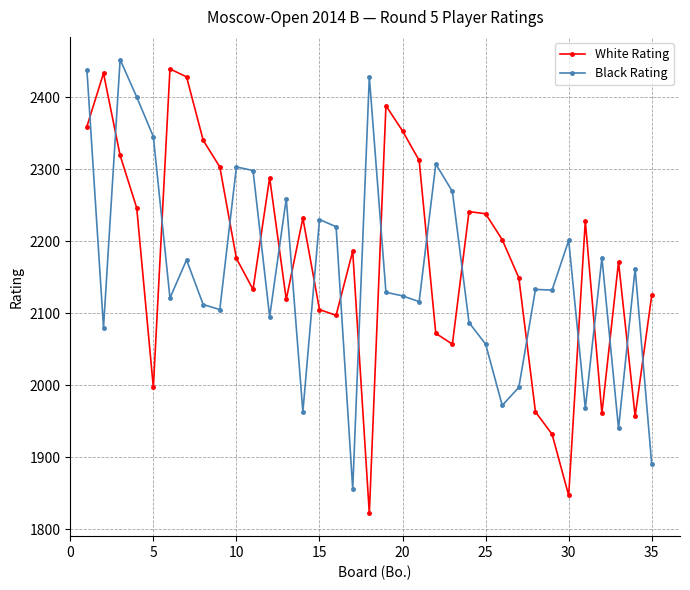

What is the lowest value of the Black Rating series?

1856